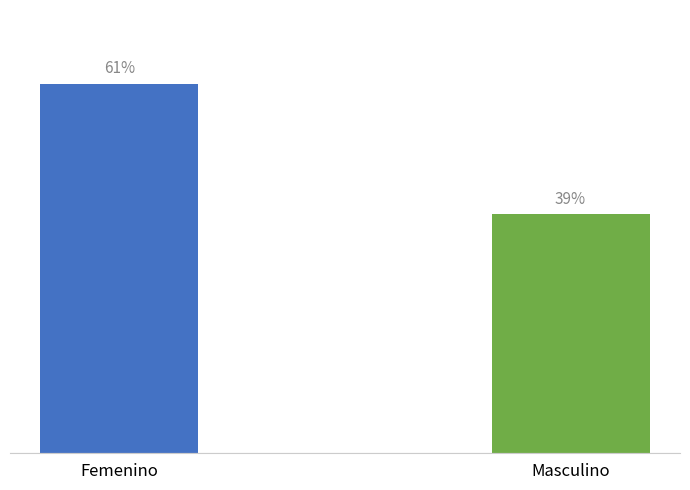

What position from the right is Masculino?

1